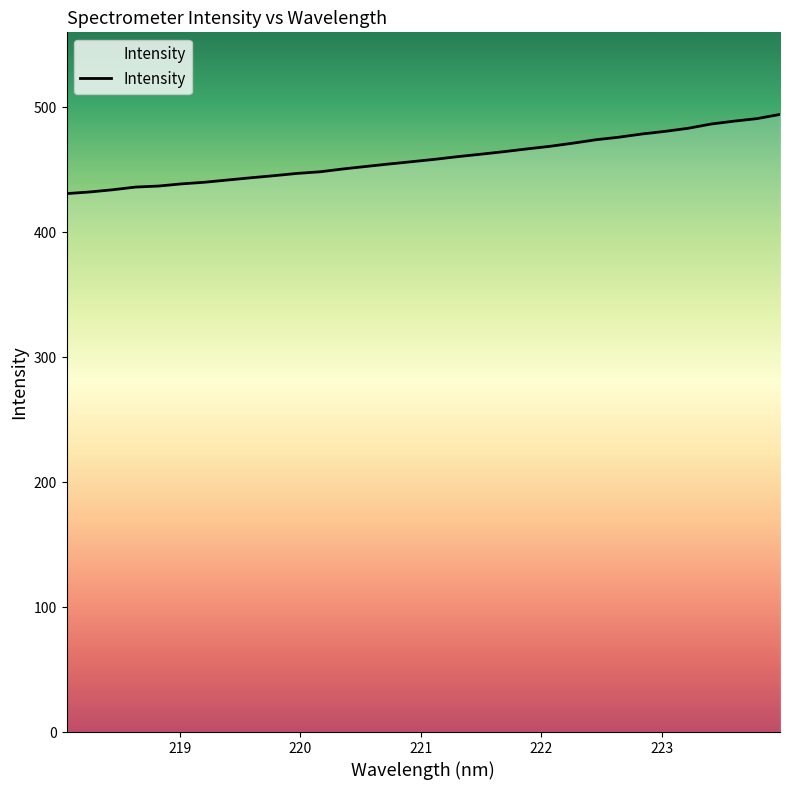

What is the minimum value shown in the chart?

430.9